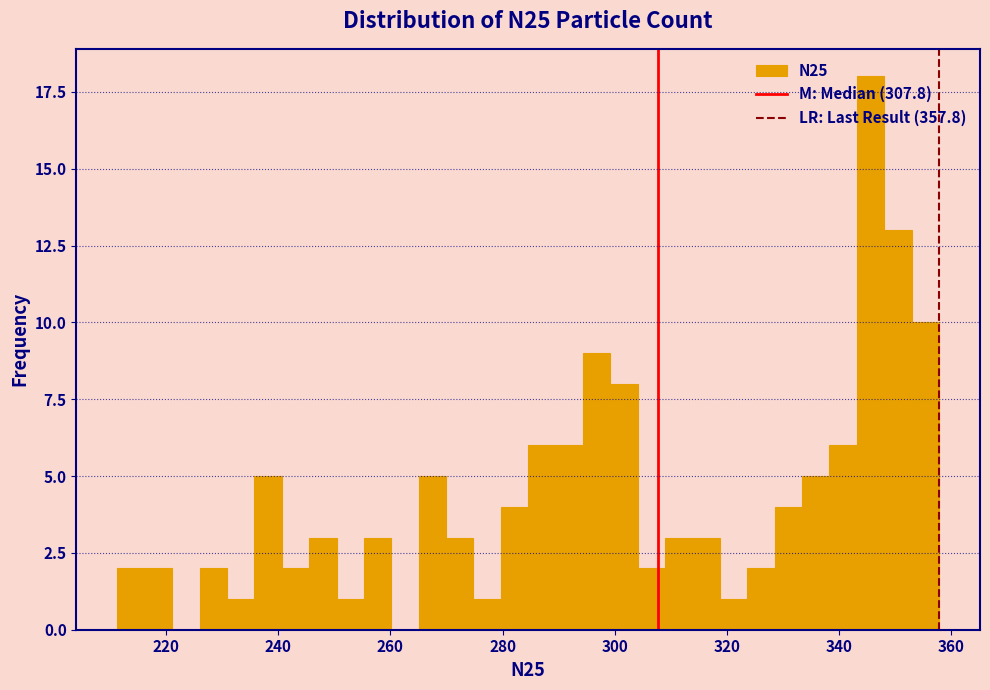

Around what value on the x-axis is the tallest bar? Give the approximate position of its centre, as read against the axis.

346